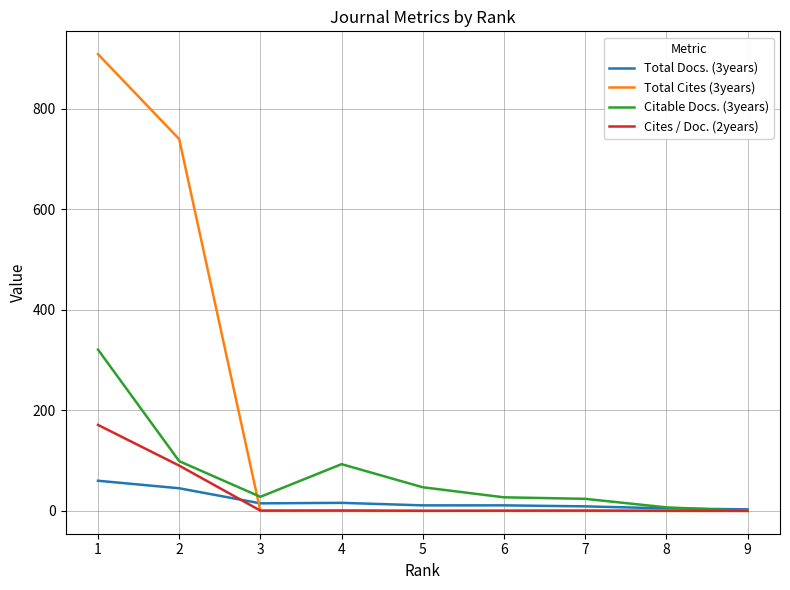

Rank the series by their maximum value, from highest to lowest.

Total Cites (3years), Citable Docs. (3years), Cites / Doc. (2years), Total Docs. (3years)